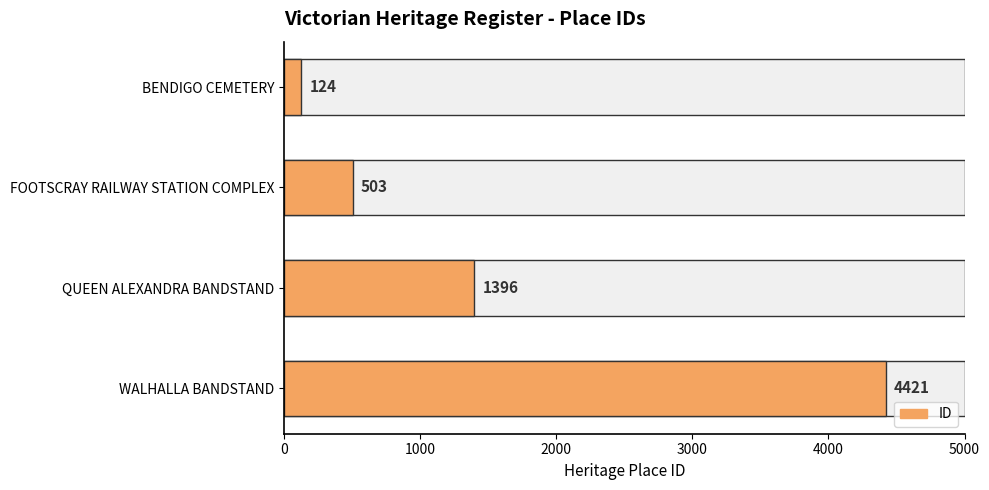

What is the average value?

1611